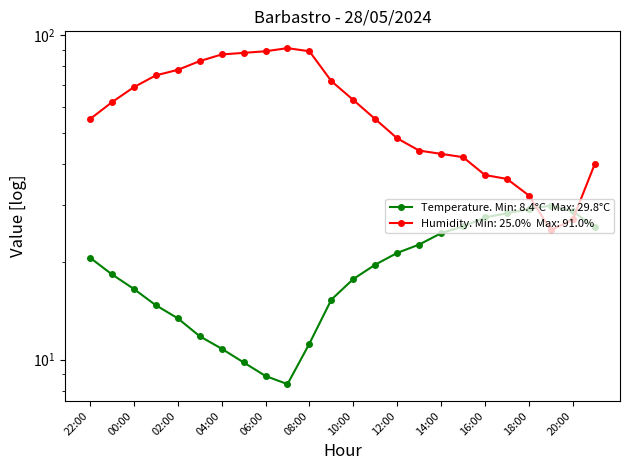

True or false: Temperature (C) has more than 1 points higher than both neighbors.

False